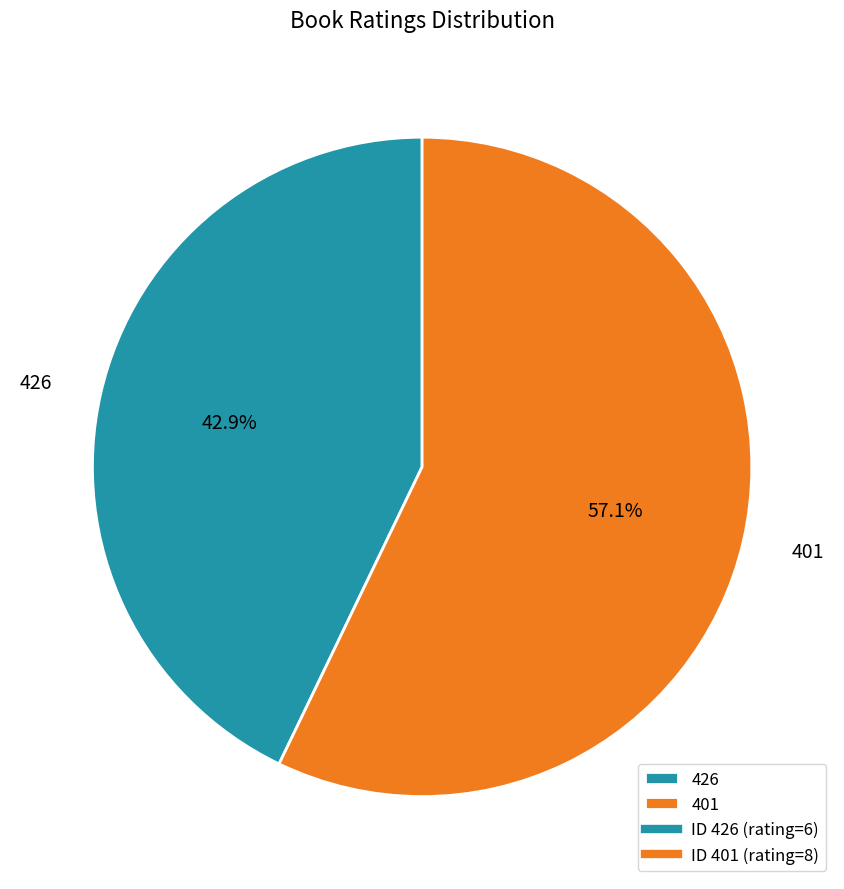

To the nearest percent, what is the average slice percentage?

50%